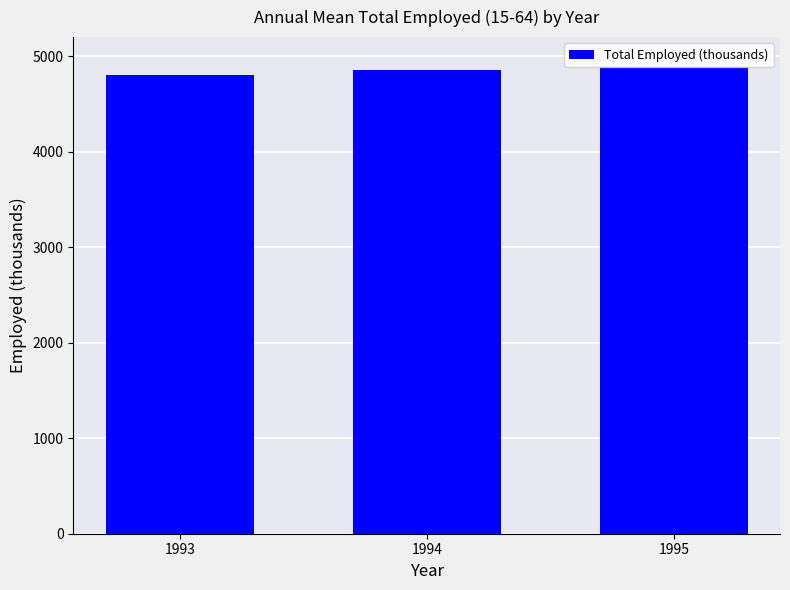

What is the sum of the values at 1993 and 1994?

9652.9